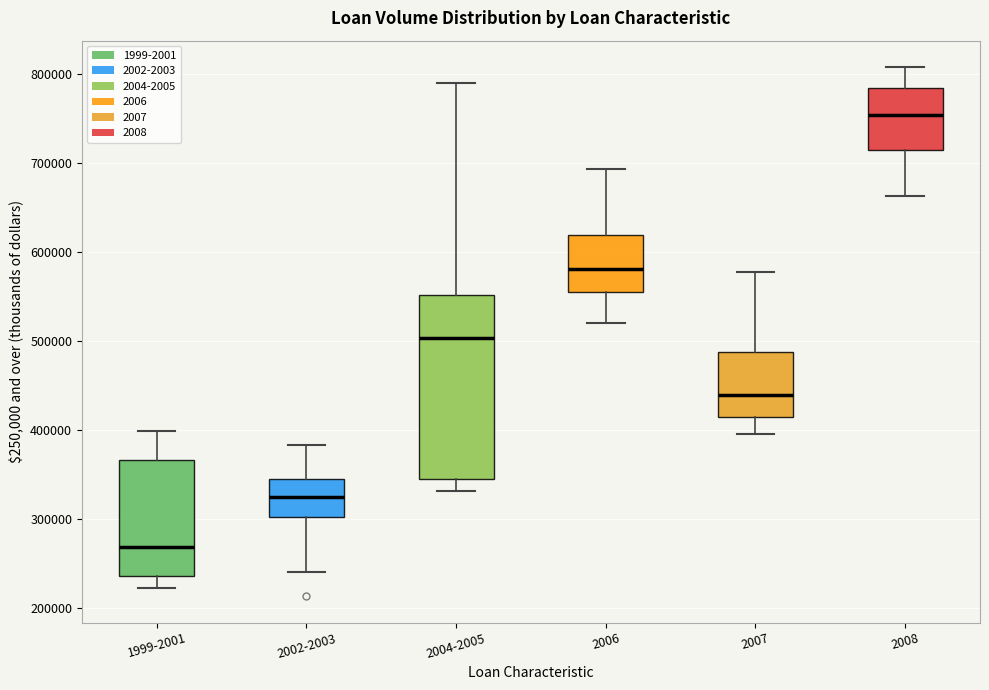

Which box has the lowest median line?

1999-2001